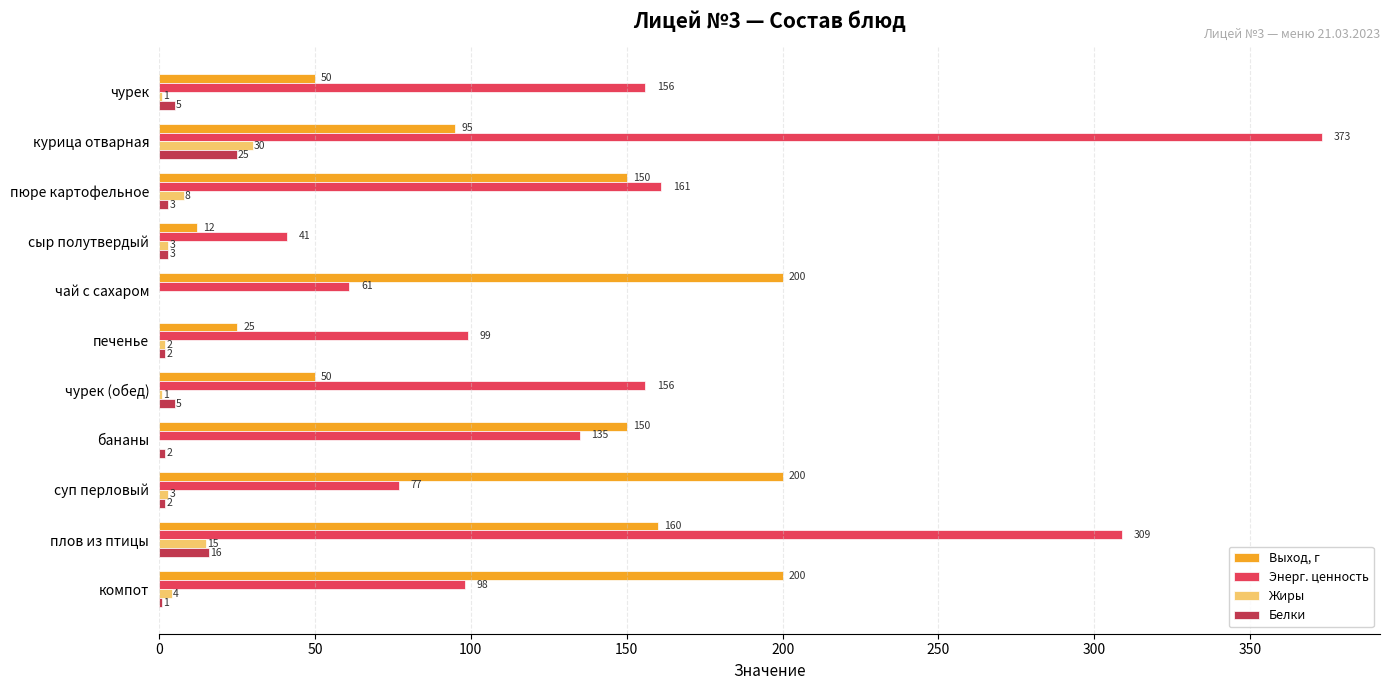

At which label does Энерг. ценность reach its peak?

курица отварная